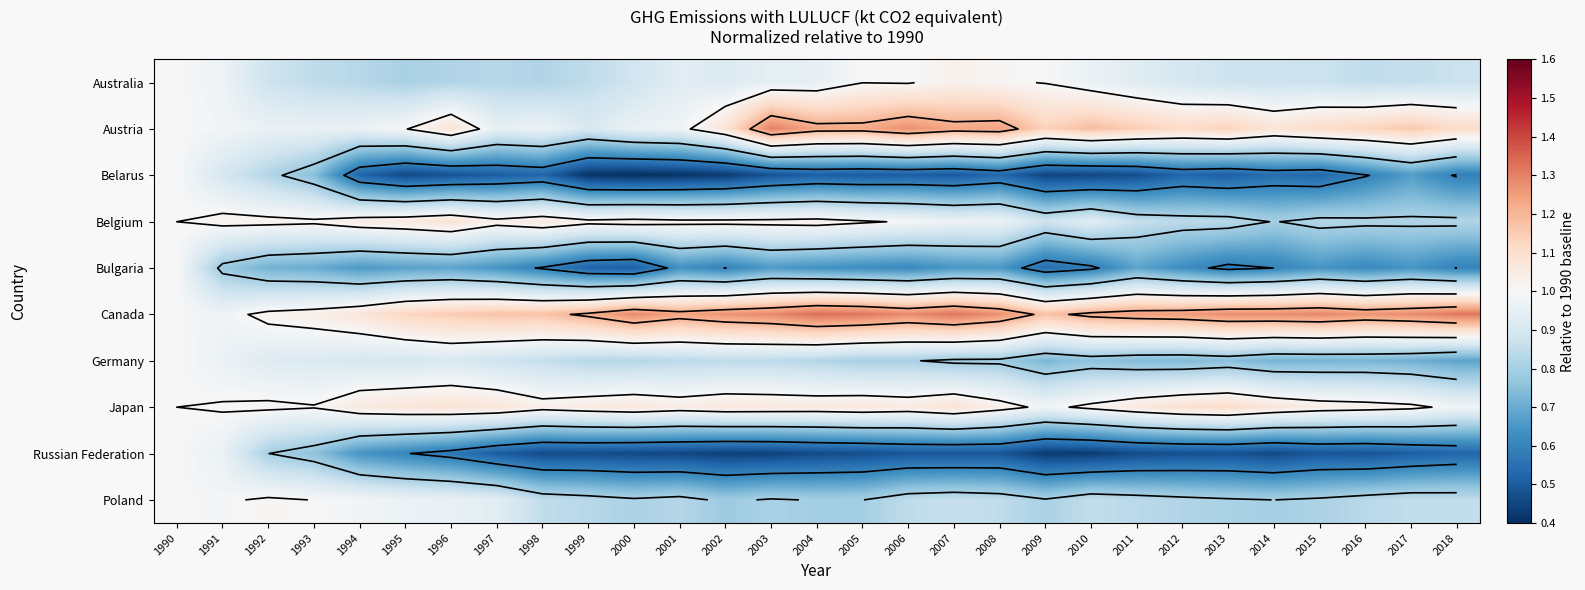

The Belarus series shows 0.5 at 2013. True or false?

True